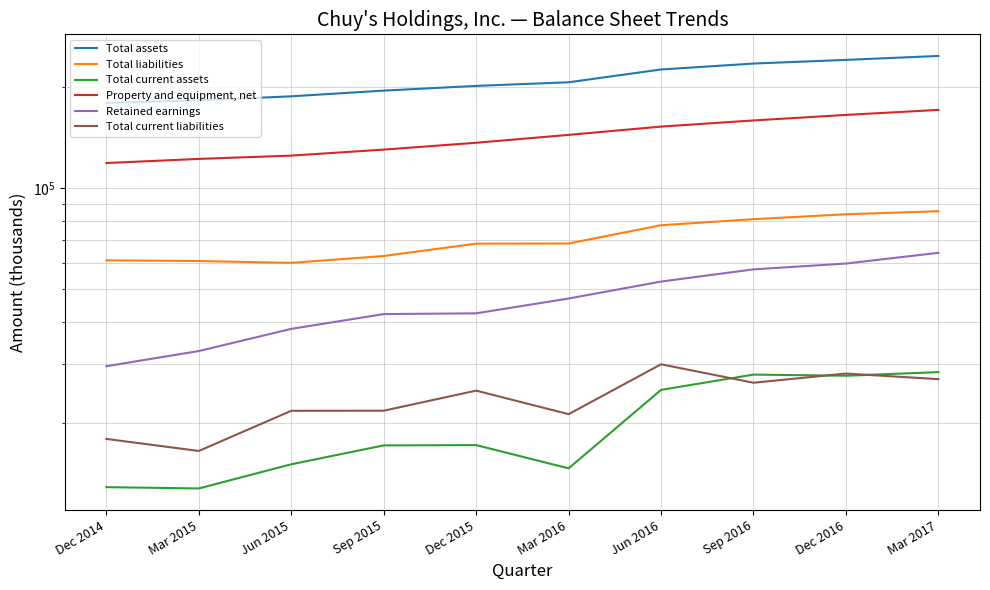

Reading right to left, list all the values displayed in this chart.

Total assets: 247296	240728	234756	225418	206521	201448	195060	187589	182436	179212
Total liabilities: 85428	83663	80886	77612	68480	68391	62855	59981	60728	61024
Total current assets: 28389	27689	27907	25136	14687	17223	17186	15102	12798	12914
Property and equipment, net: 170929	165150	159036	152472	144054	136493	130236	125003	122199	118807
Retained earnings: 64247	59697	57364	52765	46985	42453	42234	38165	32792	29557
Total current liabilities: 27055	28106	26396	29949	21284	25008	21795	21780	16544	17968